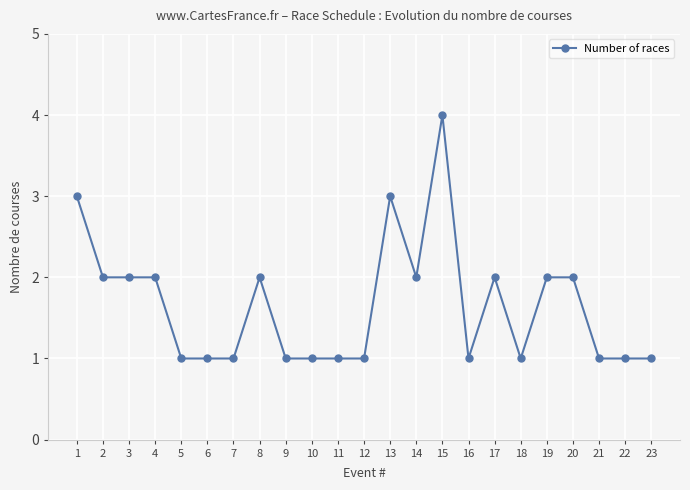

What is the ratio of the value at 15 to the value at 8?

2.0